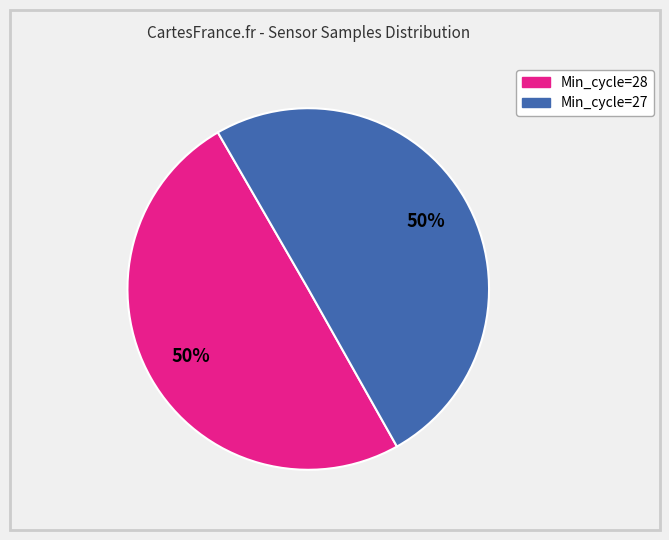

To the nearest percent, what is the average slice percentage?

50%